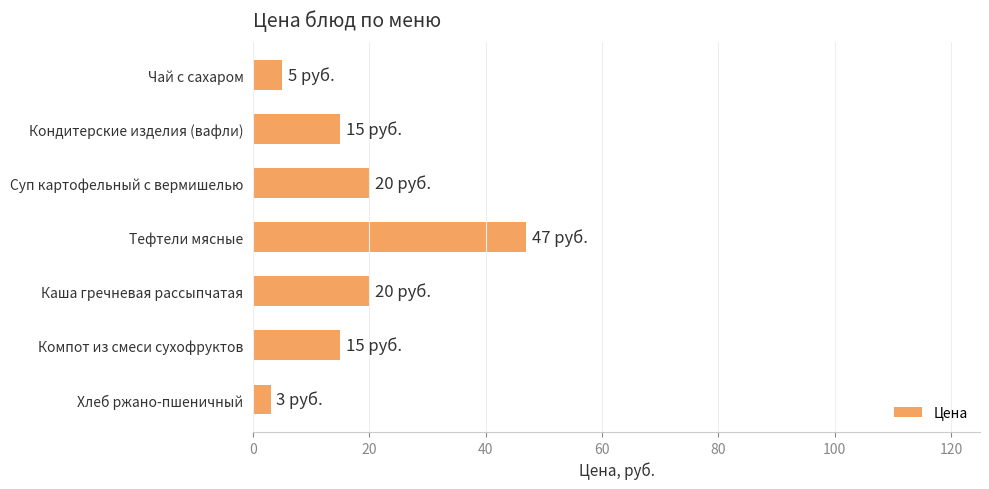

Reading top to bottom, list all the values displayed in this chart.

Чай с сахаром=5	Кондитерские изделия (вафли)=15	Суп картофельный с вермишелью=20	Тефтели мясные=47	Каша гречневая рассыпчатая=20	Компот из смеси сухофруктов=15	Хлеб ржано-пшеничный=3